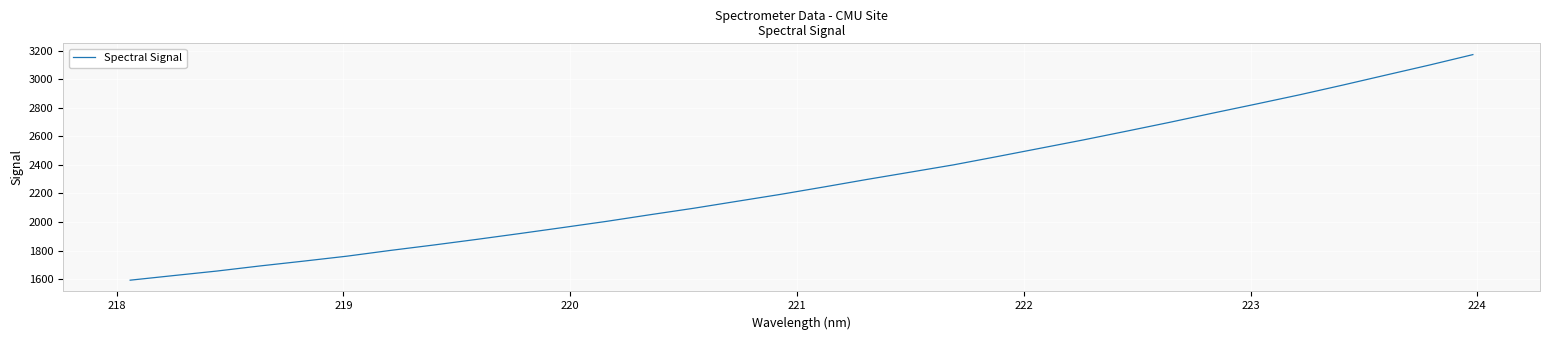

What is the minimum value shown in the chart?

1593.0